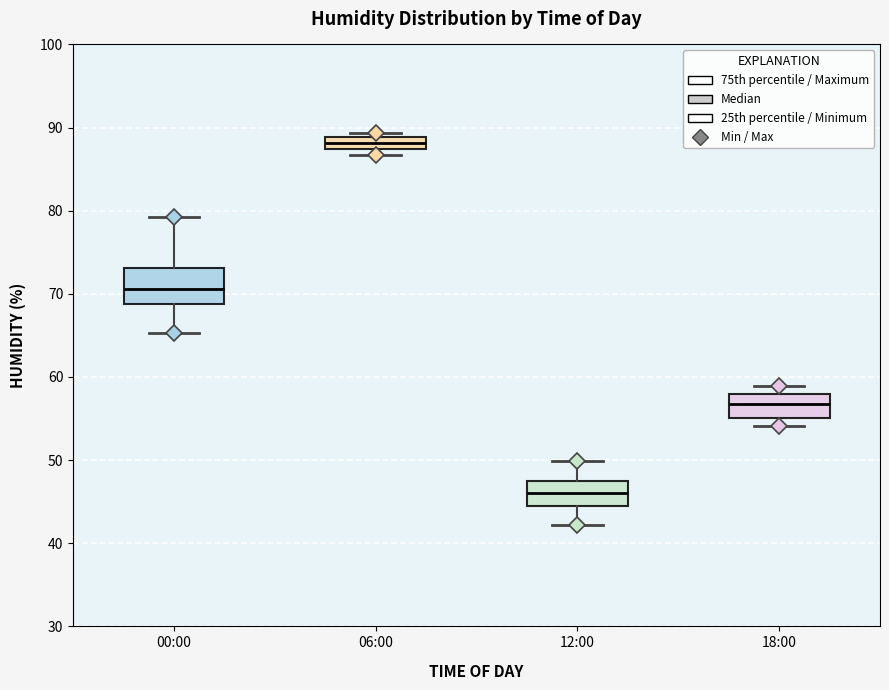

Which box is the tallest, from its lower edge to its upper edge?

00:00